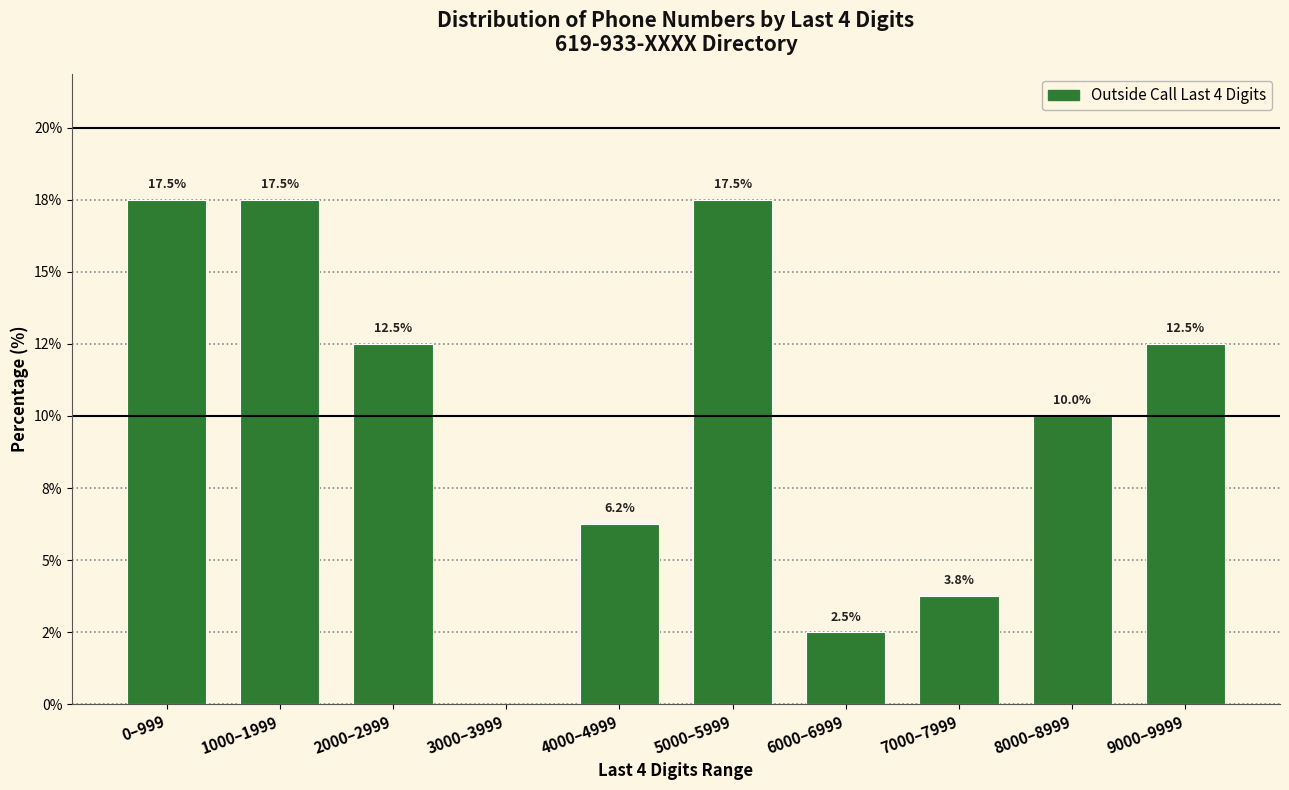

Are the bars horizontal?

No